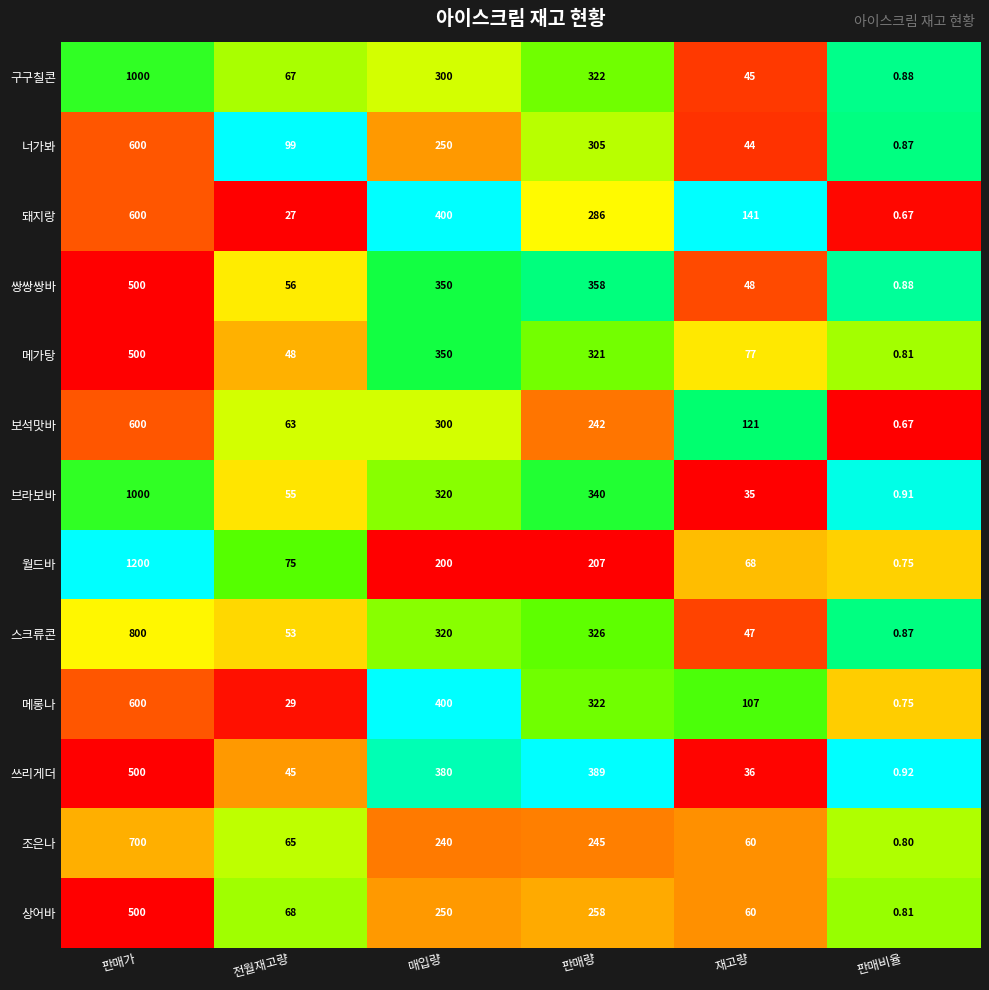

Where does the 조은나 series first go above 240?

판매가